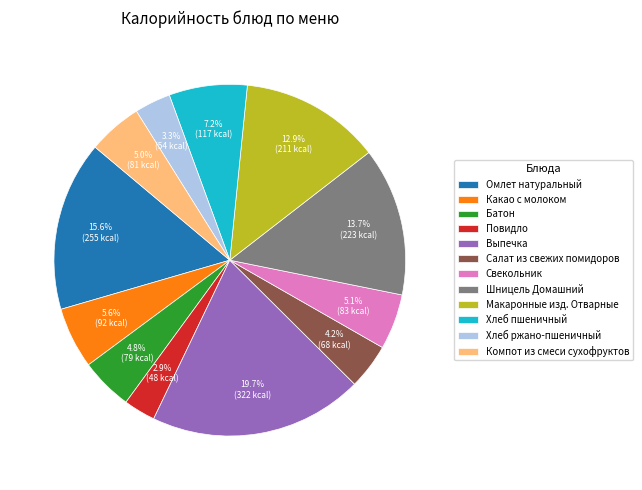

Count the number of slices in the pie.

12